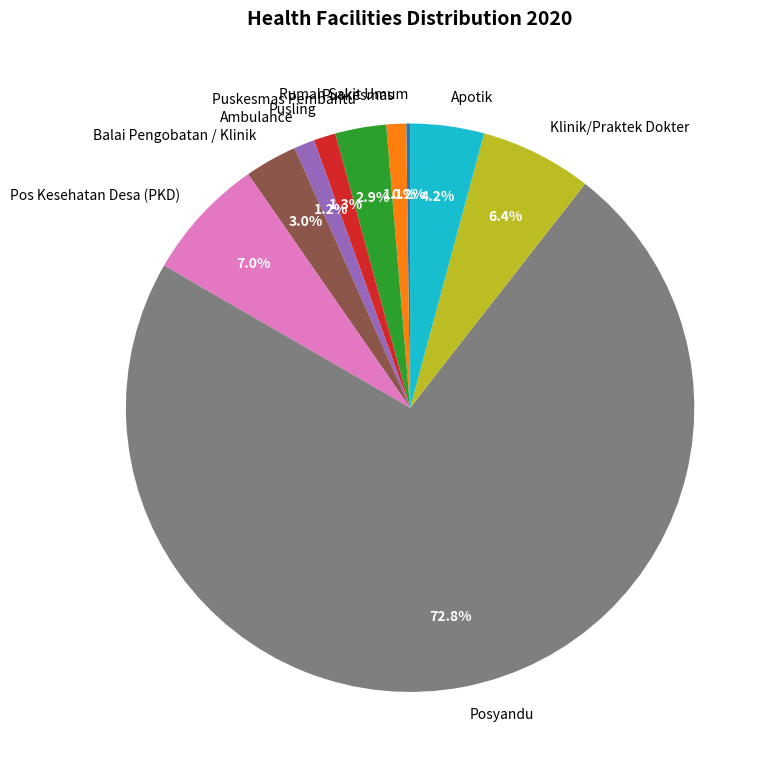

Is there any slice that represents more than half of the pie?

Yes